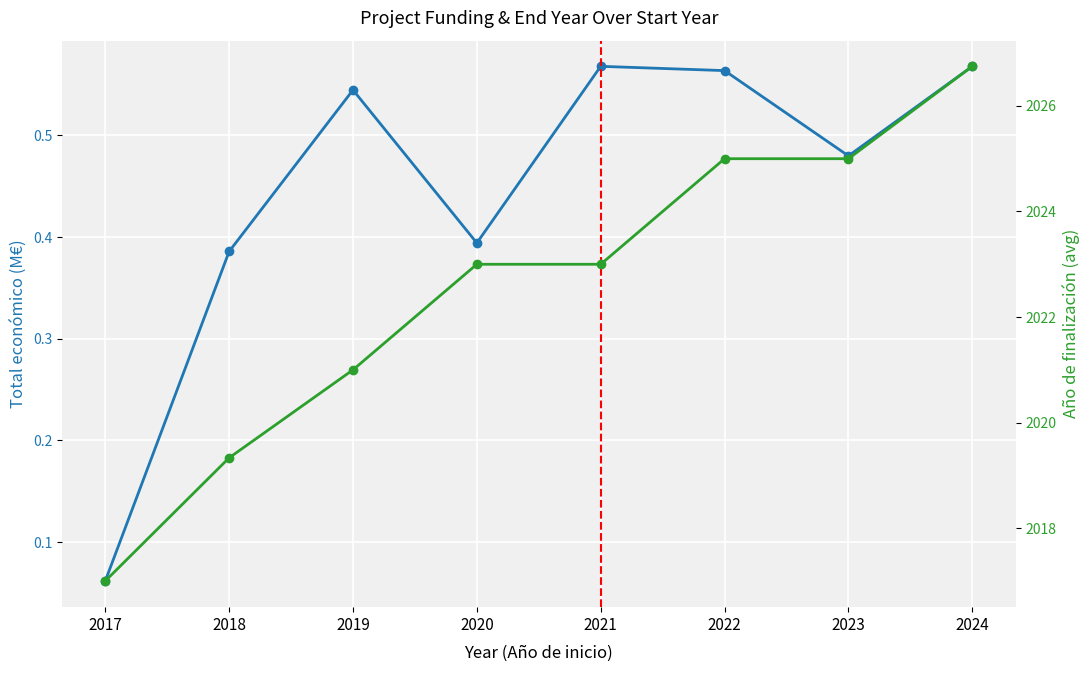

Is the value of Total economico (M€) at 2018 greater than the value of Ano de finalizacion at 2021?

No